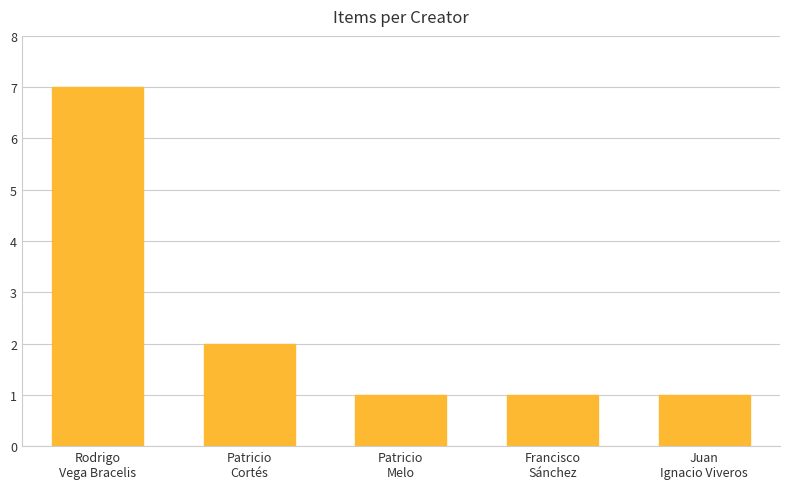

Which category has the highest value across all series?

Rodrigo
Vega Bracelis